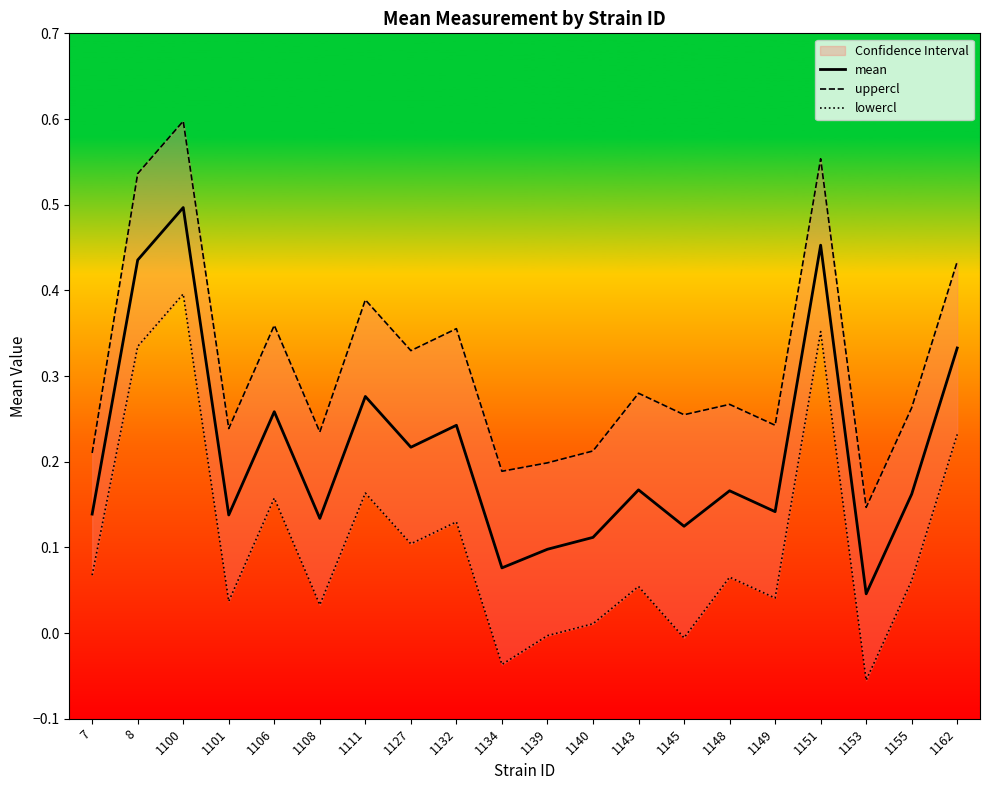

Rank the categories by lowercl value from lowest to highest.

1153, 1134, 1145, 1139, 1140, 1108, 1101, 1149, 1143, 1155, 1148, 7, 1127, 1132, 1106, 1111, 1162, 8, 1151, 1100